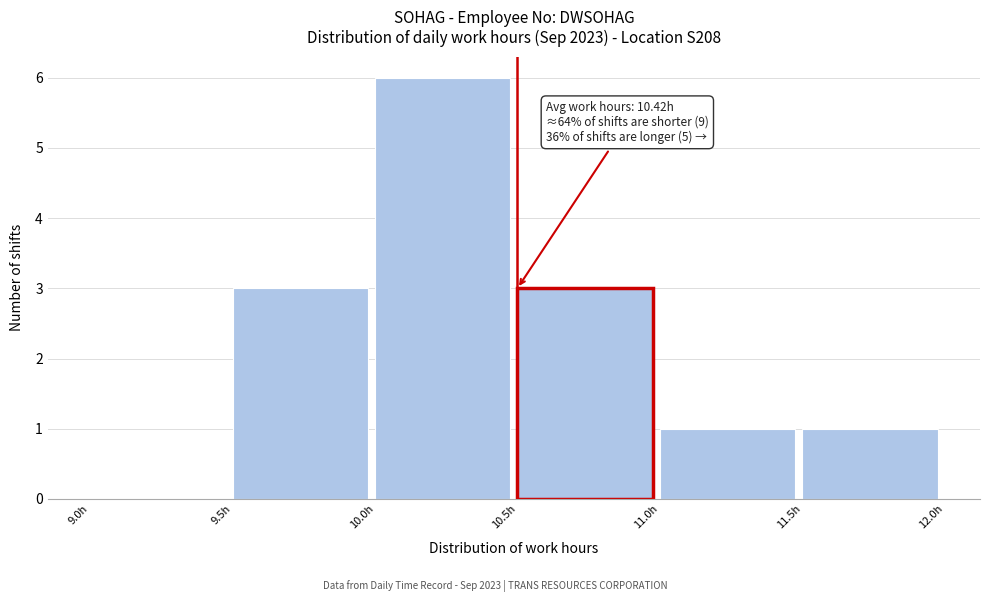

Over which range of the x-axis is the bar tallest?

10.0 to 10.5